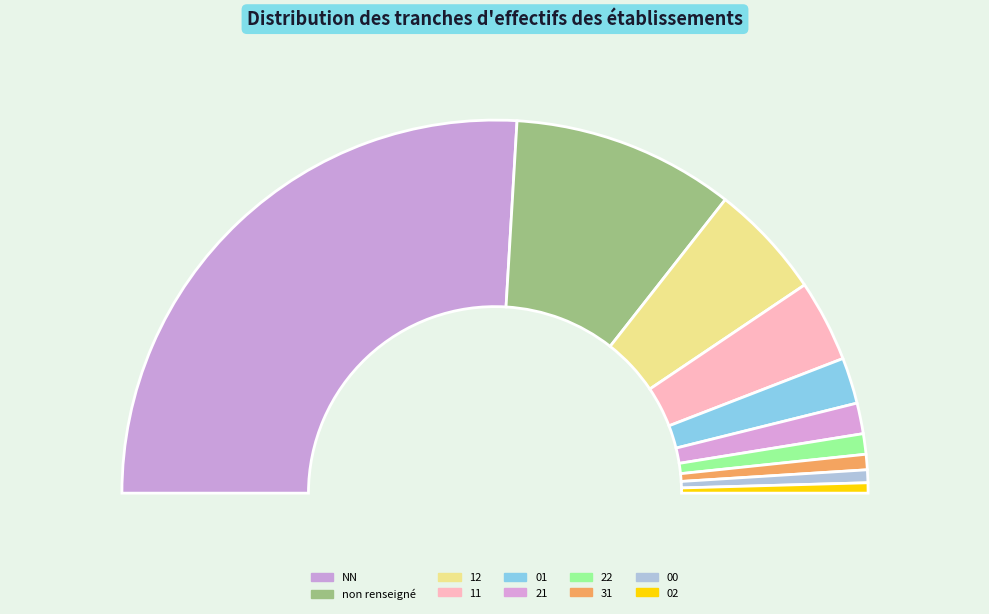

Which category has the biggest portion of the pie?

NN